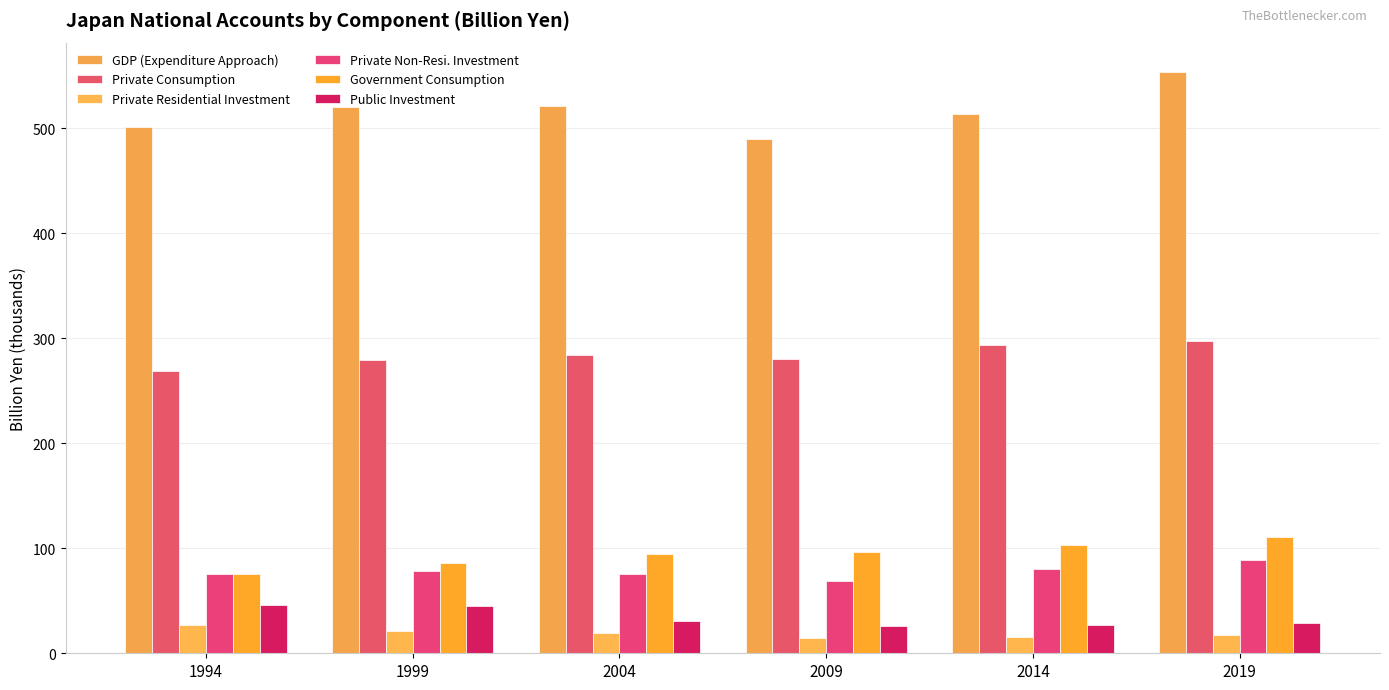

Reading right to left, extract all data points from this chart.

GDP (Expenditure Approach): 553.7	513.9	489.5	521.0	519.7	501.5
Private Consumption: 297.6	293.1	280.5	283.5	278.8	268.4
Private Residential Investment: 17.0	16.0	14.3	19.4	21.3	26.6
Private Non-Resi. Investment: 88.4	79.9	69.0	75.6	78.8	75.5
Government Consumption: 110.8	103.6	96.1	94.3	85.9	75.4
Public Investment: 29.3	27.2	26.2	30.3	44.6	45.8